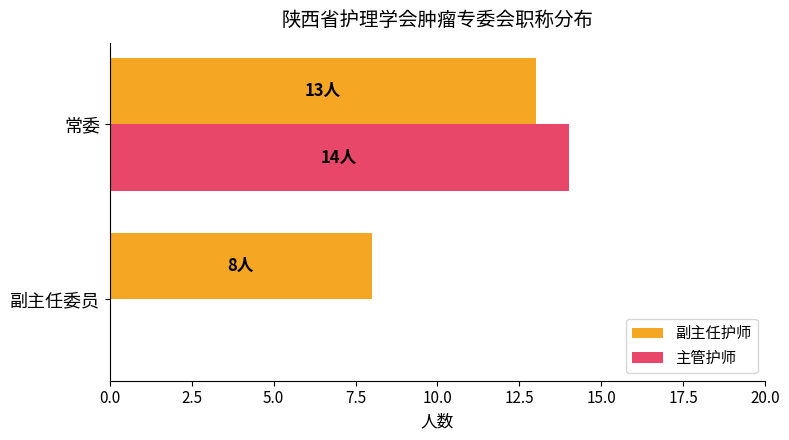

Is it true that 副主任护师 equals 13 at 常委?

True